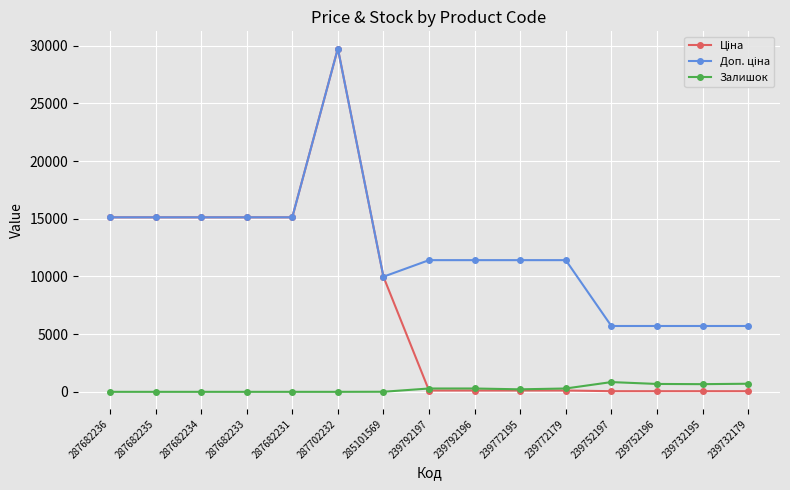

Is it true that Залишок equals 0.0 at 287682234?

True